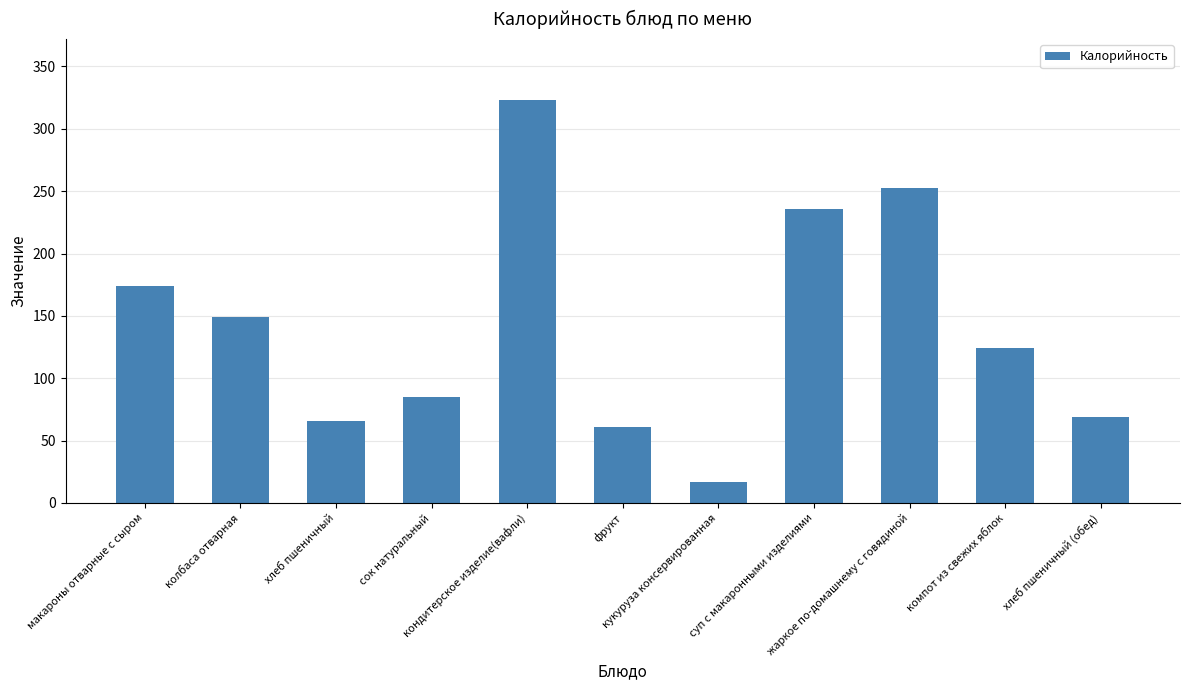

What is the minimum value shown in the chart?

16.7